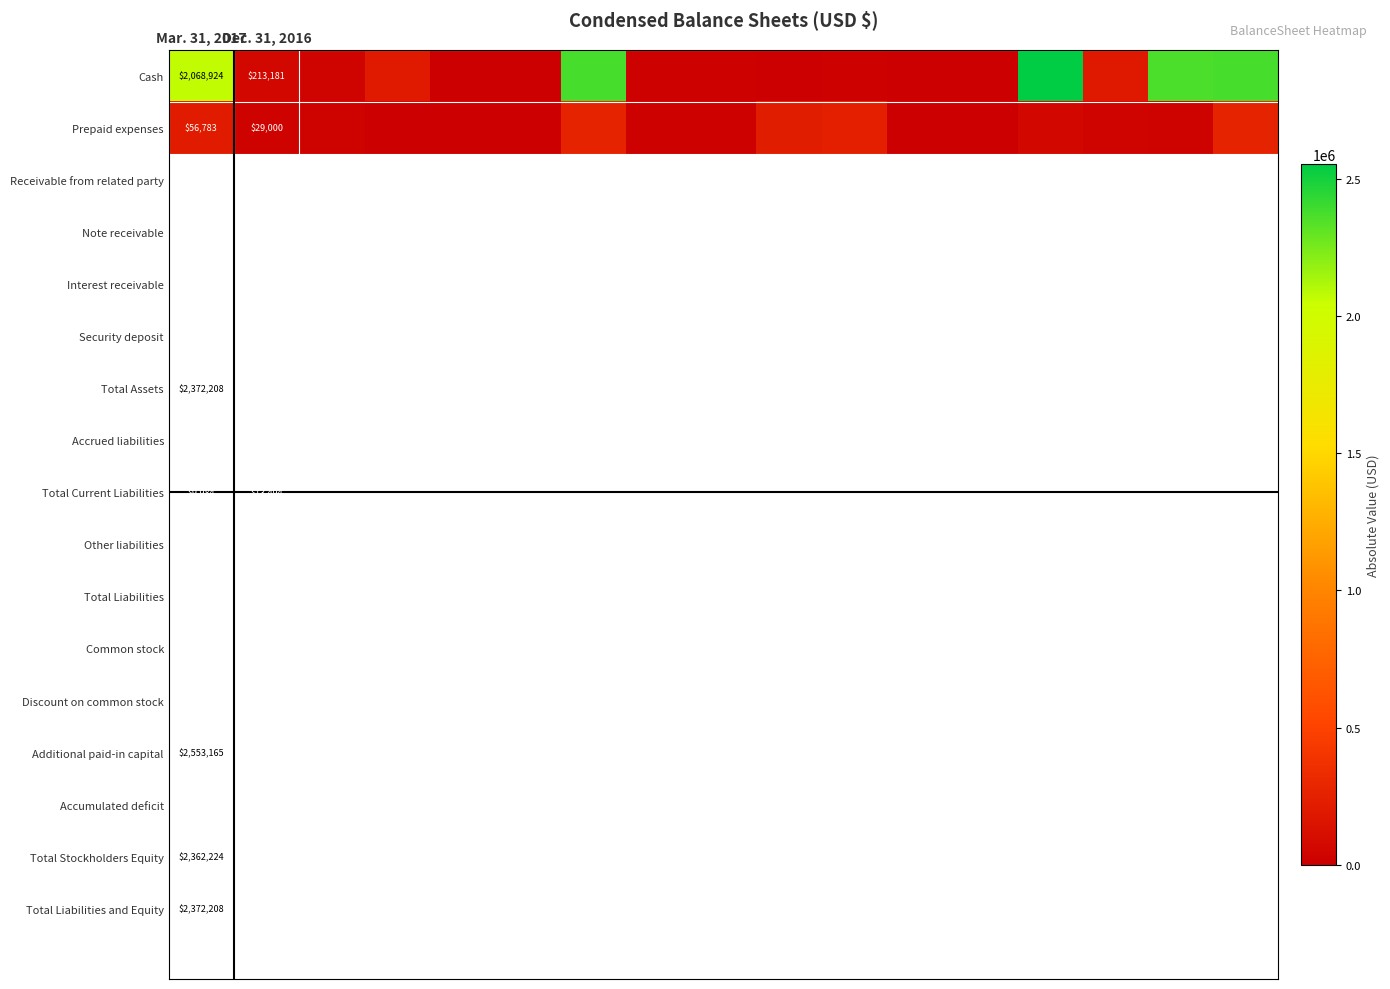

What is the total value across all series at Dec. 31, 2016?

242181